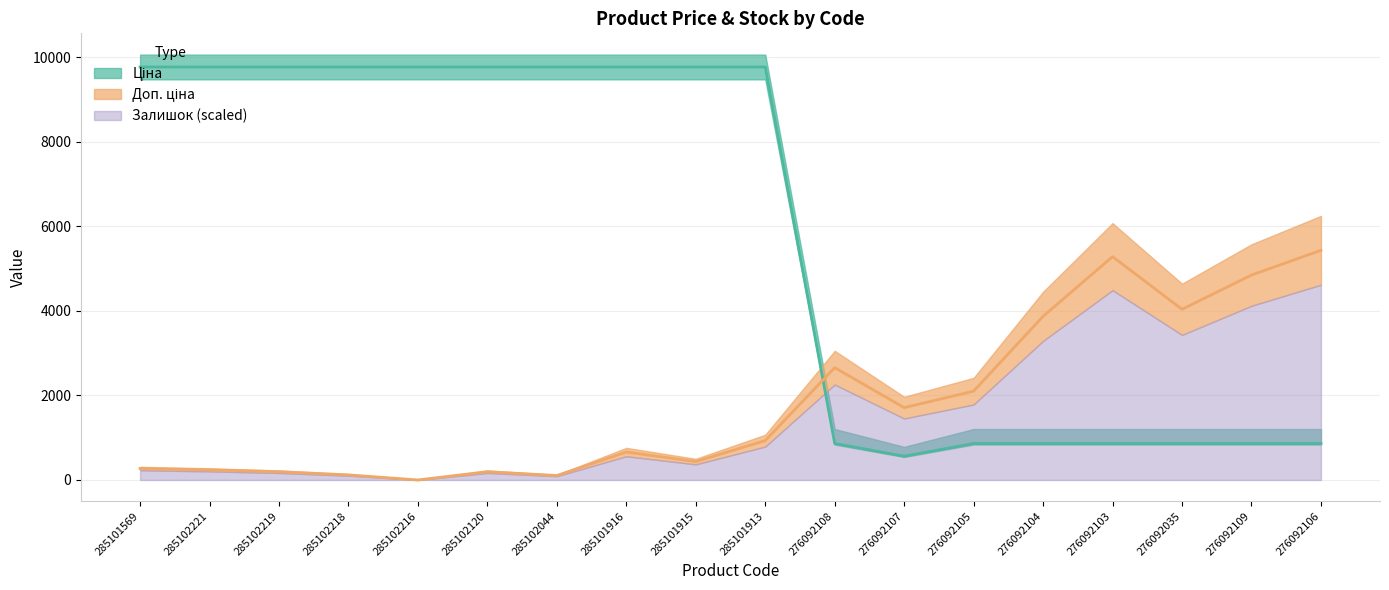

At which label does Залишок reach its peak?

276092106